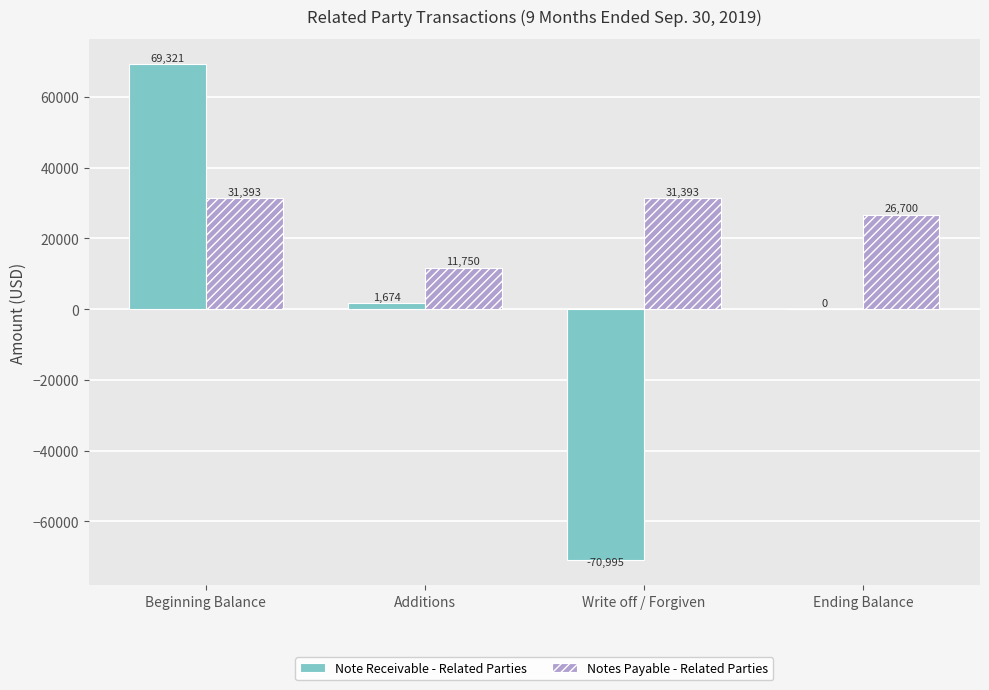

What is the sum of all Notes Payable - Related Parties values?

101236